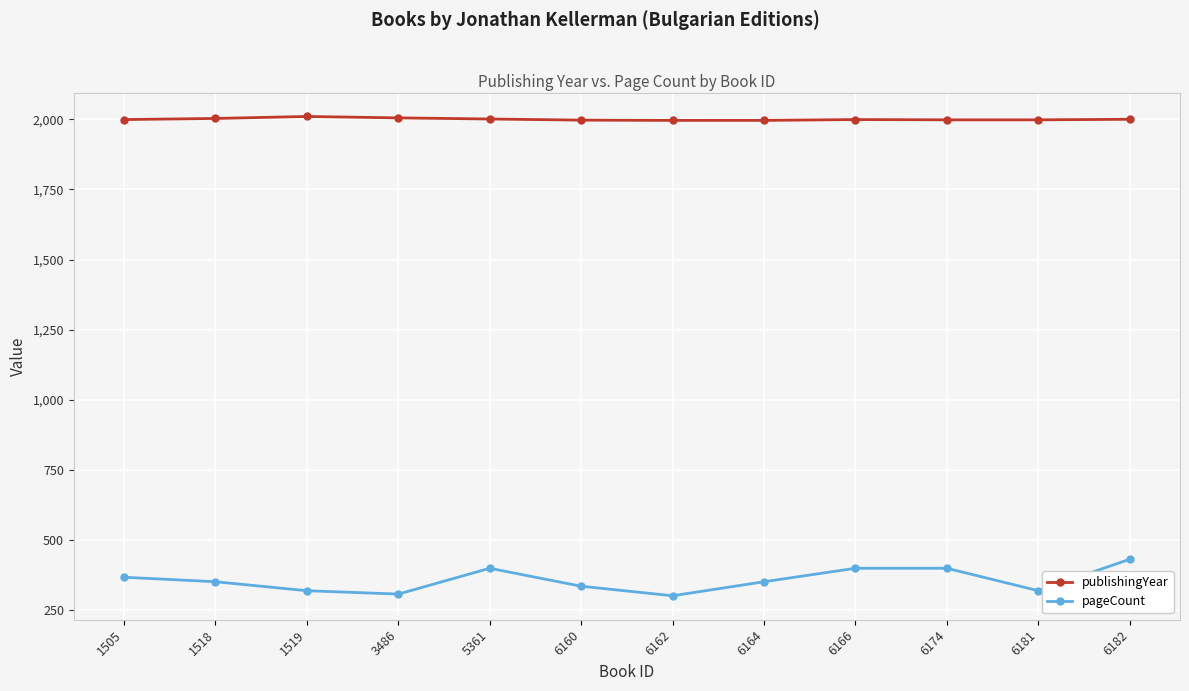

Rank the series by their average value, from highest to lowest.

publishingYear, pageCount